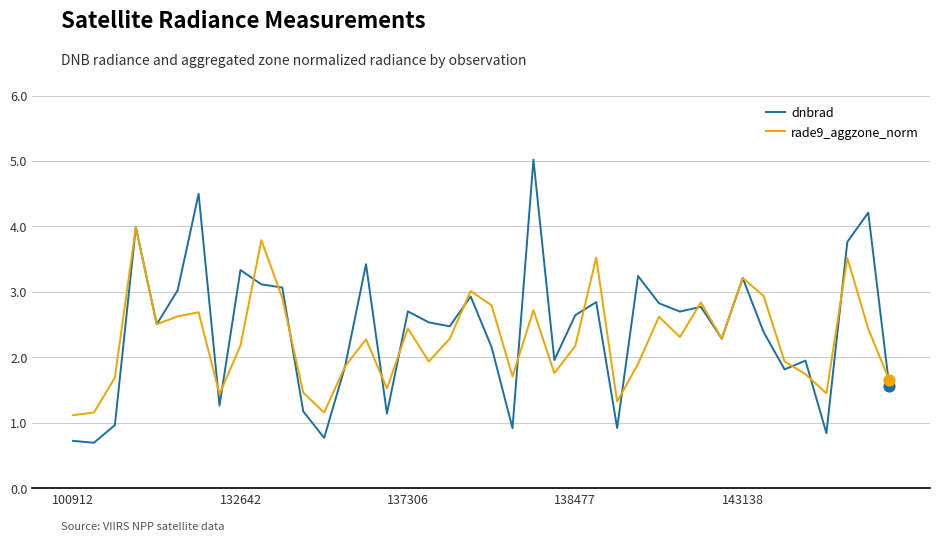

List the series in order of their peak value, highest first.

dnbrad, rade9_aggzone_norm